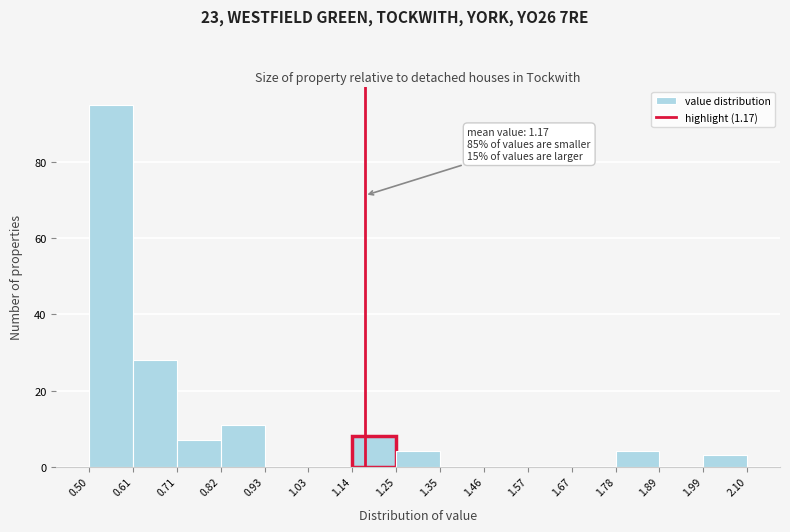

Over which range of the x-axis is the bar tallest?

0.50 to 0.61